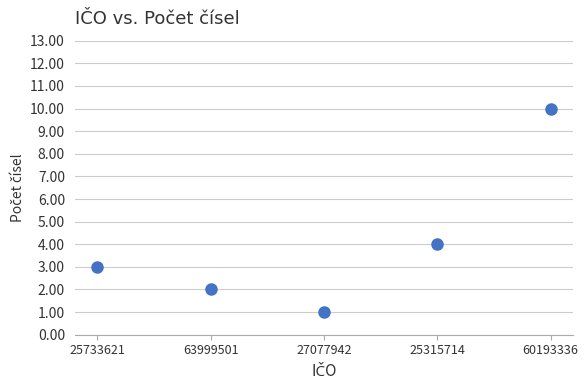

What Y value in the scatter plot is closest to 5?

4